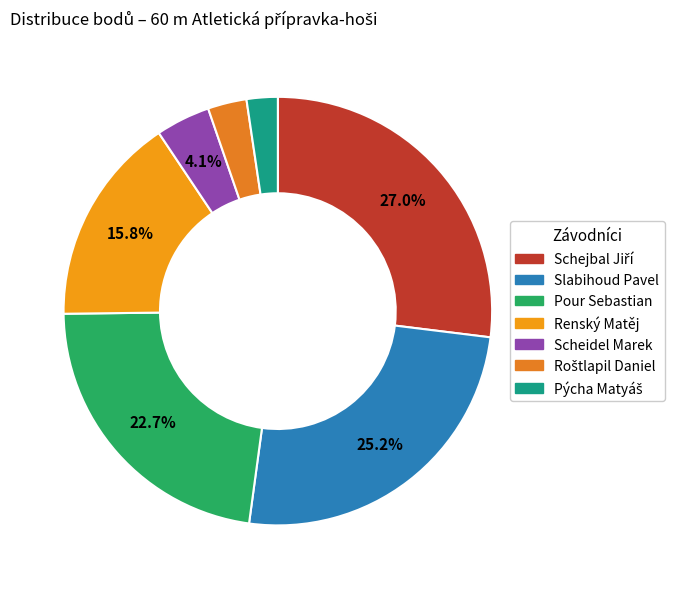

Combined, do Pour Sebastian and Roštlapil Daniel account for over 50%?

No